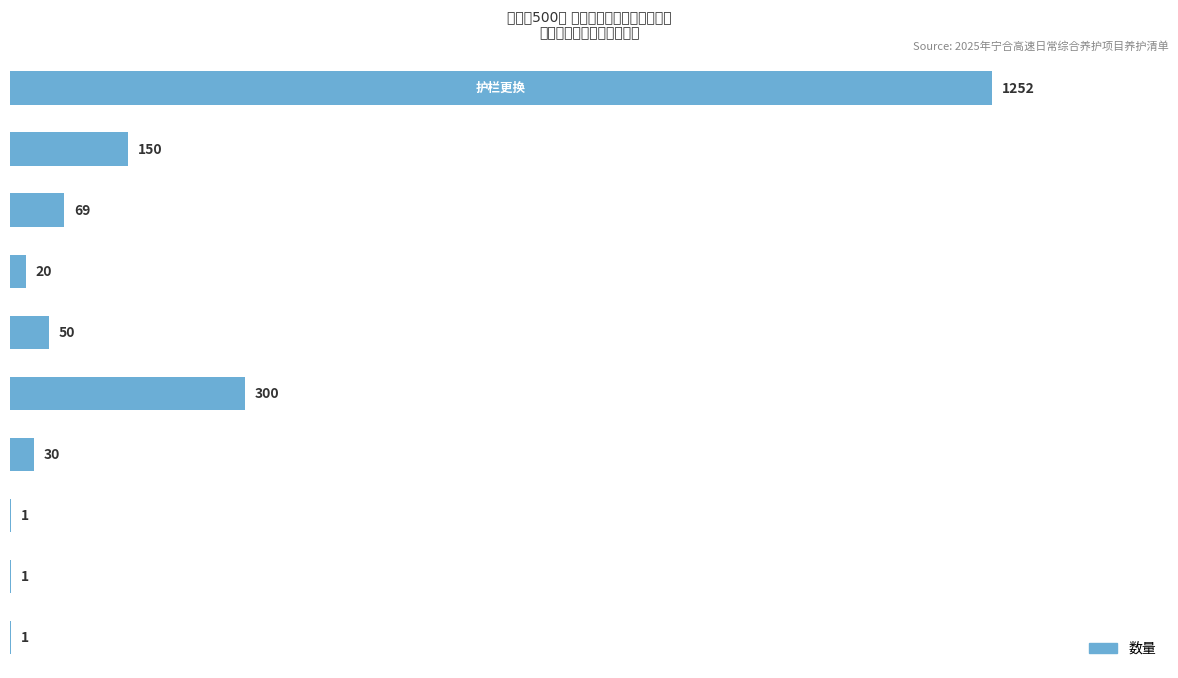

What is the maximum value shown in the chart?

1252